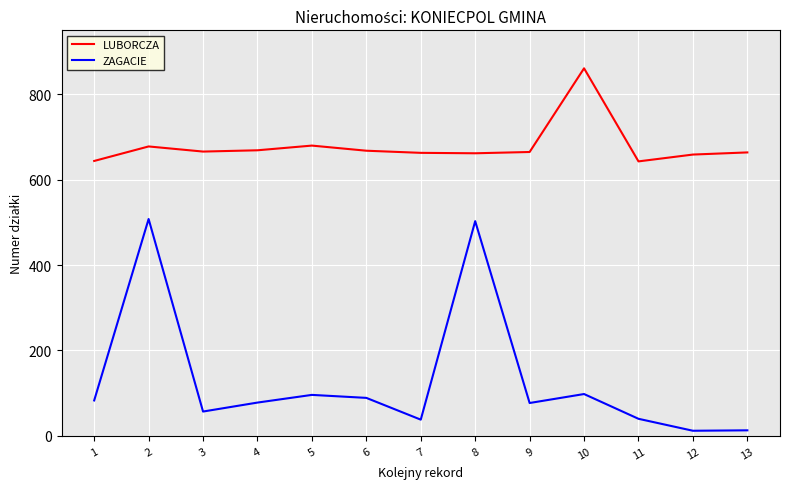

At 7, list the series in order from largest to smallest.

LUBORCZA, ZAGACIE